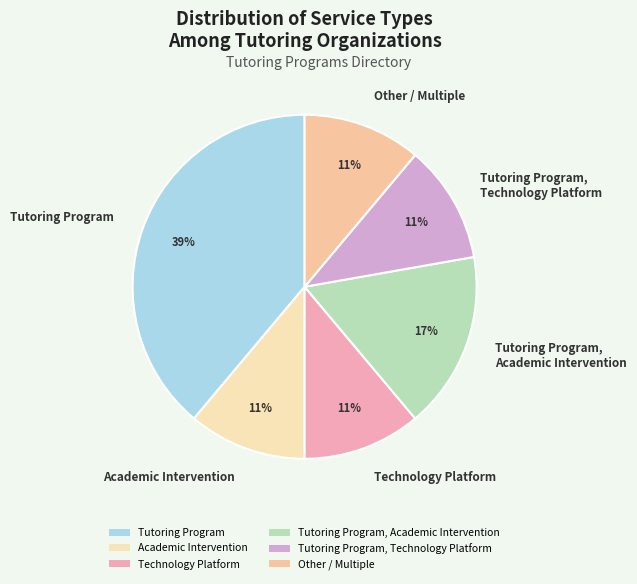

Is the sum of Academic Intervention and Other / Multiple greater than half?

No